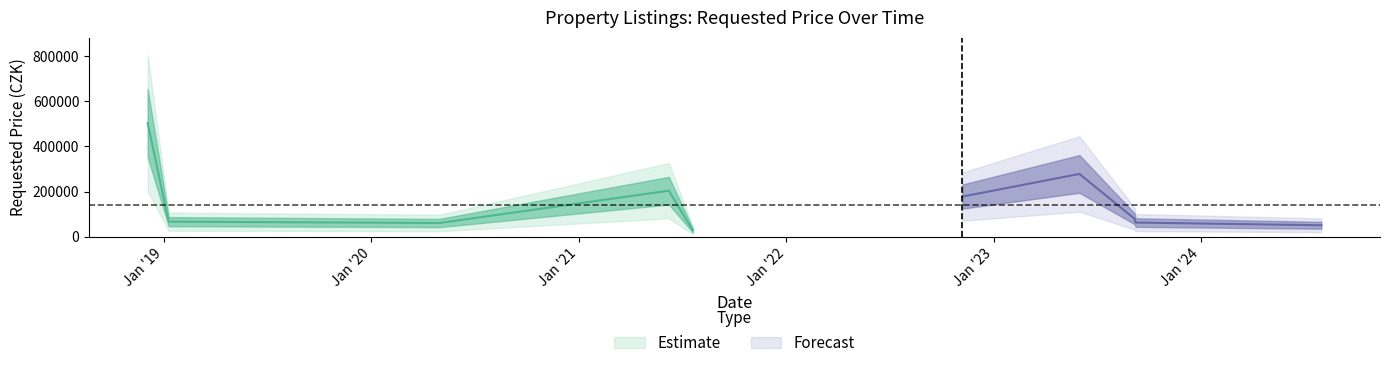

Is this an area chart (filled region under the line)?

No